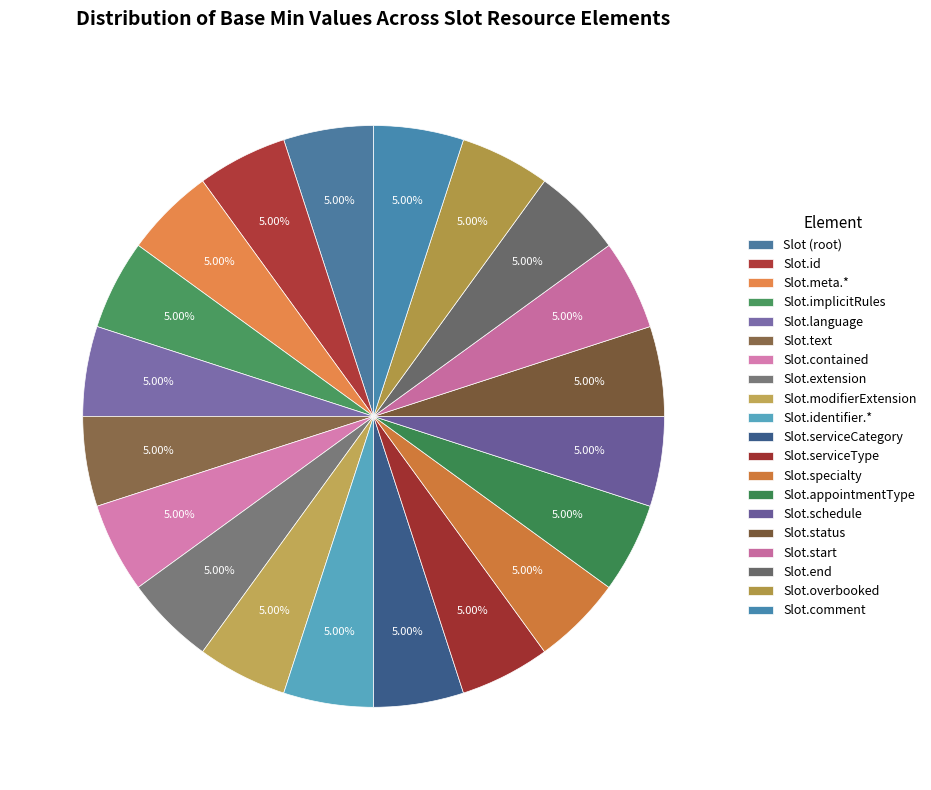

Count the number of slices in the pie.

20